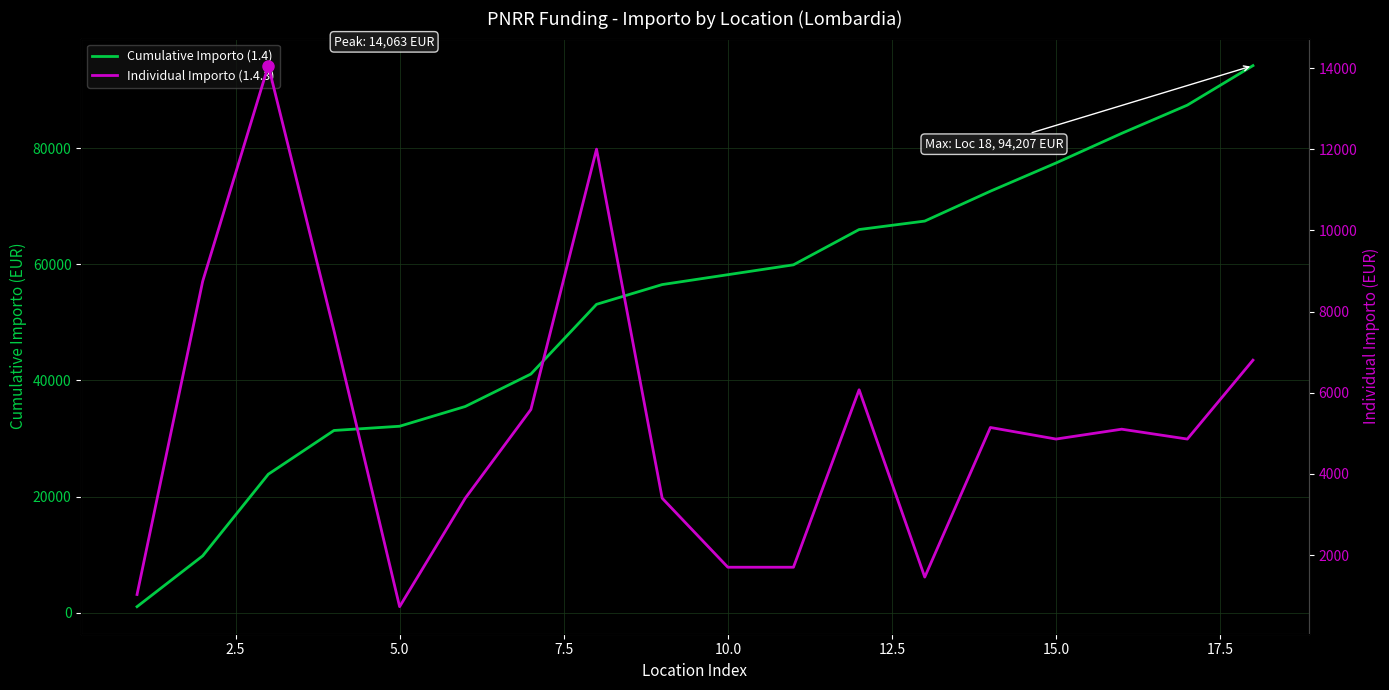

How many values in the Cumulative Importo (1.4) series are below 58201?

9